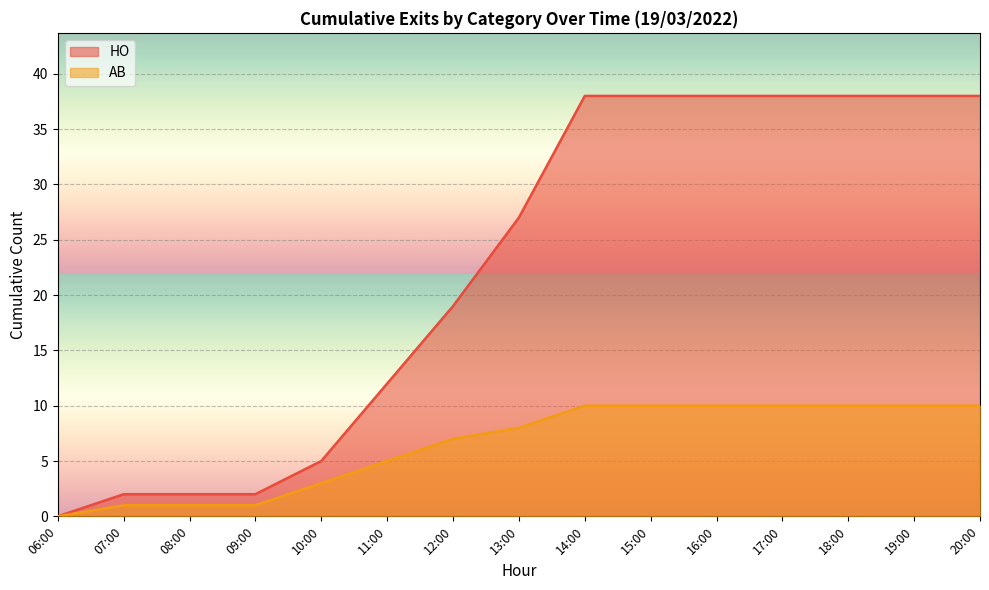

At 18:00, list the series in order from largest to smallest.

HO, AB